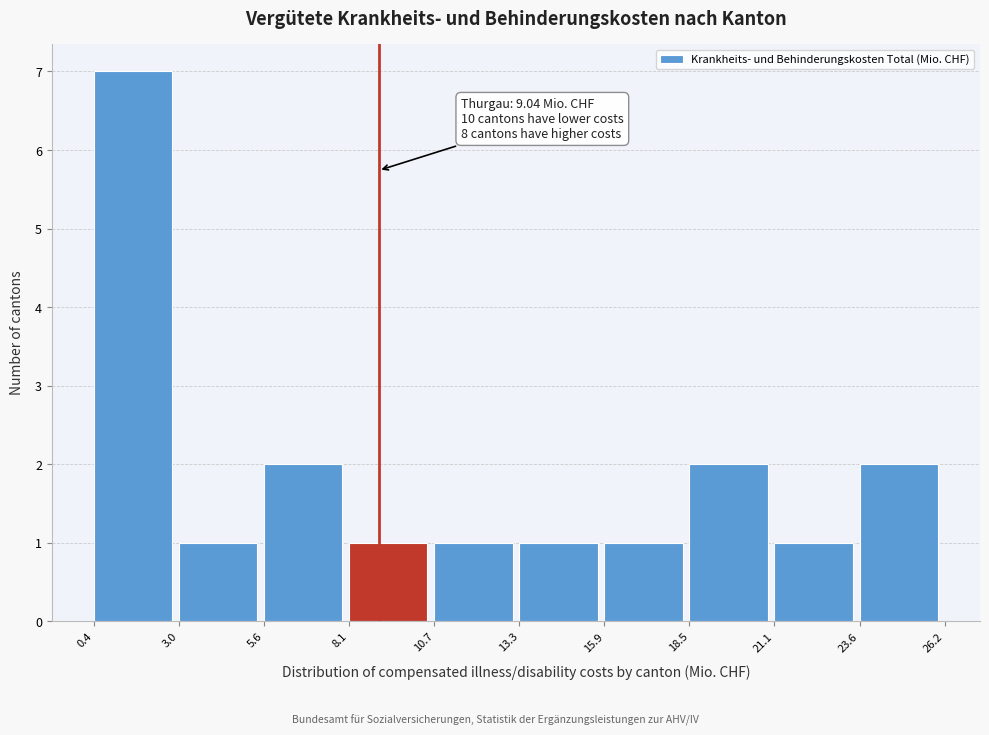

Over which range of the x-axis is the bar tallest?

0.4 to 3.0